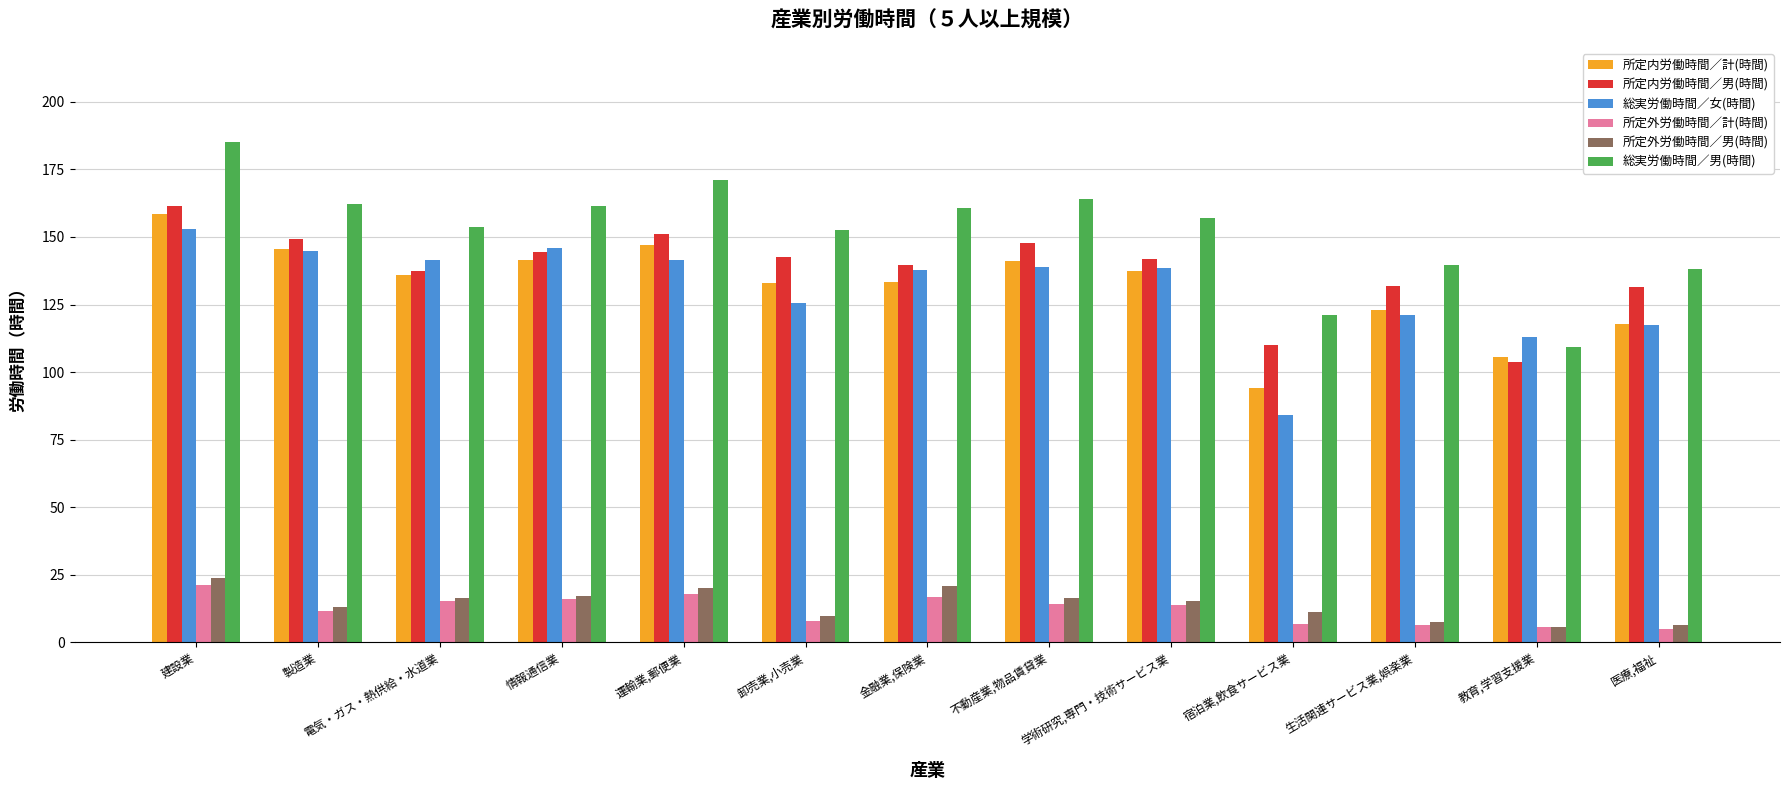

What is the sum of the 所定外労働時間／男(時間) values at 運輸業,郵便業 and 電気・ガス・熱供給・水道業?

36.5